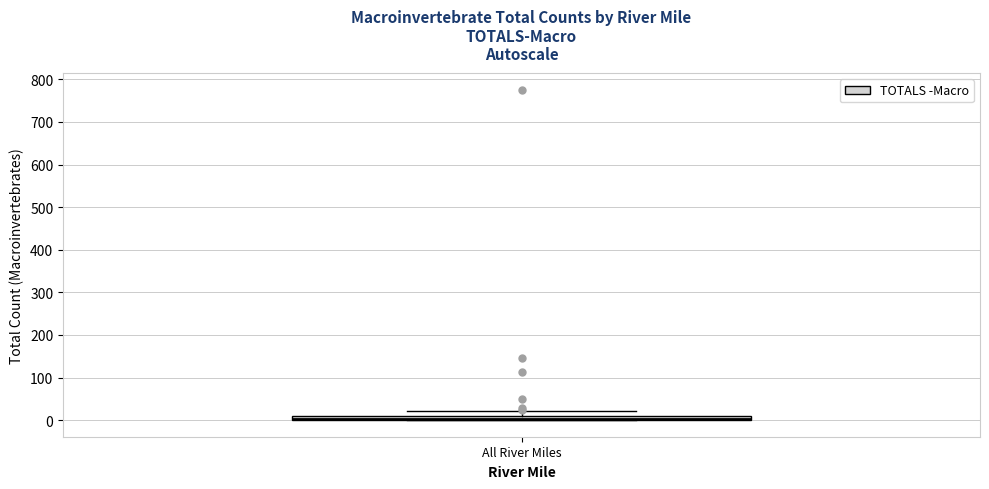

Where does the upper whisker of the box for All River Miles end on the y-axis? The values are not printed on the chart, so give them approximately, as read against the axis.

20